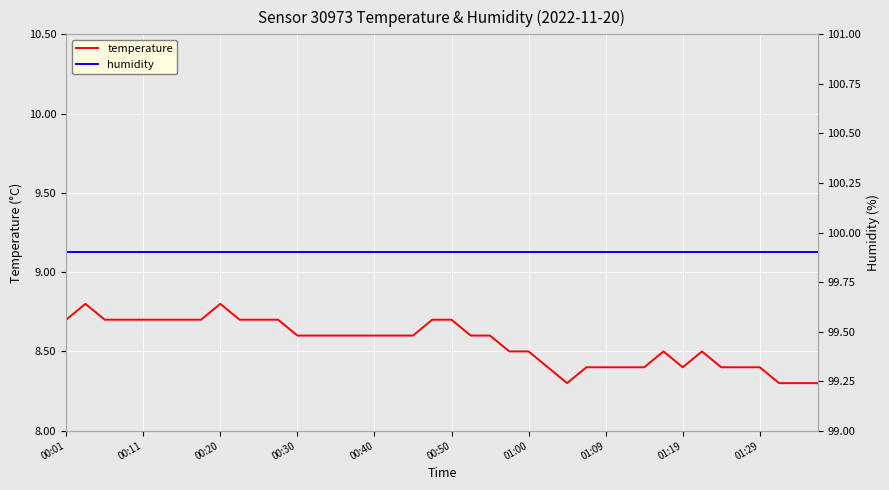

The value of humidity at 15 is 99.9. True or false?

True